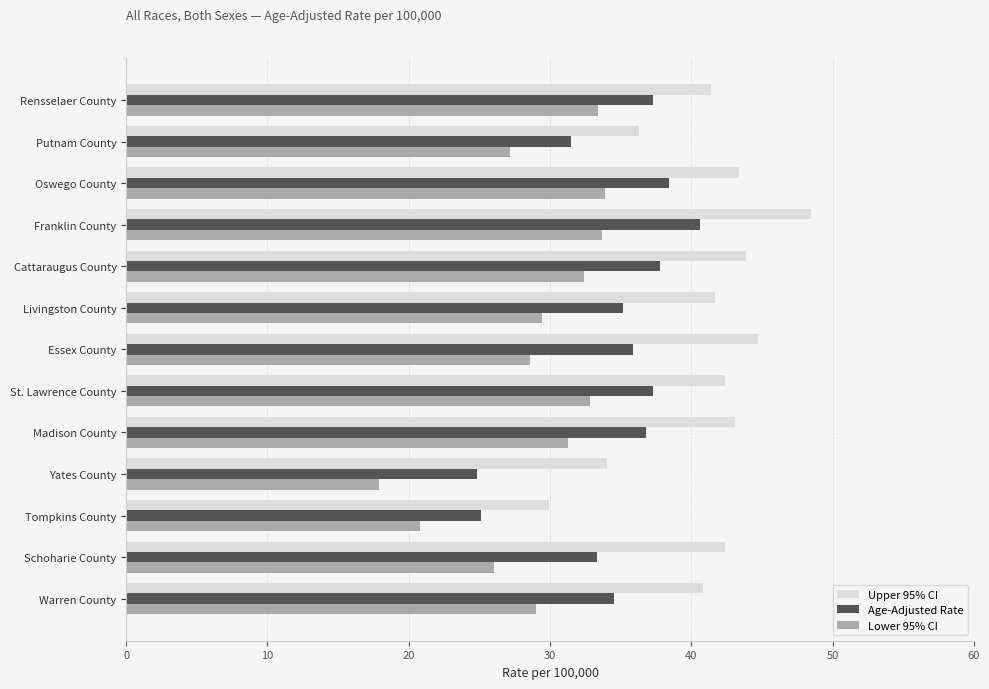

Which series changed the most between St. Lawrence County and Franklin County?

Upper 95% CI